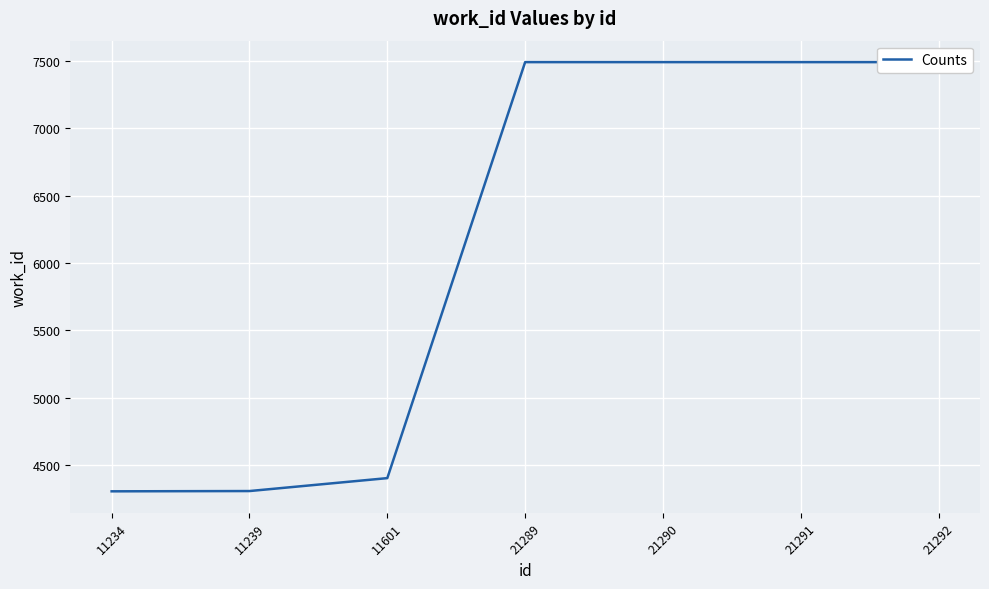

True or false: there are more than 1 points higher than both neighbors.

False